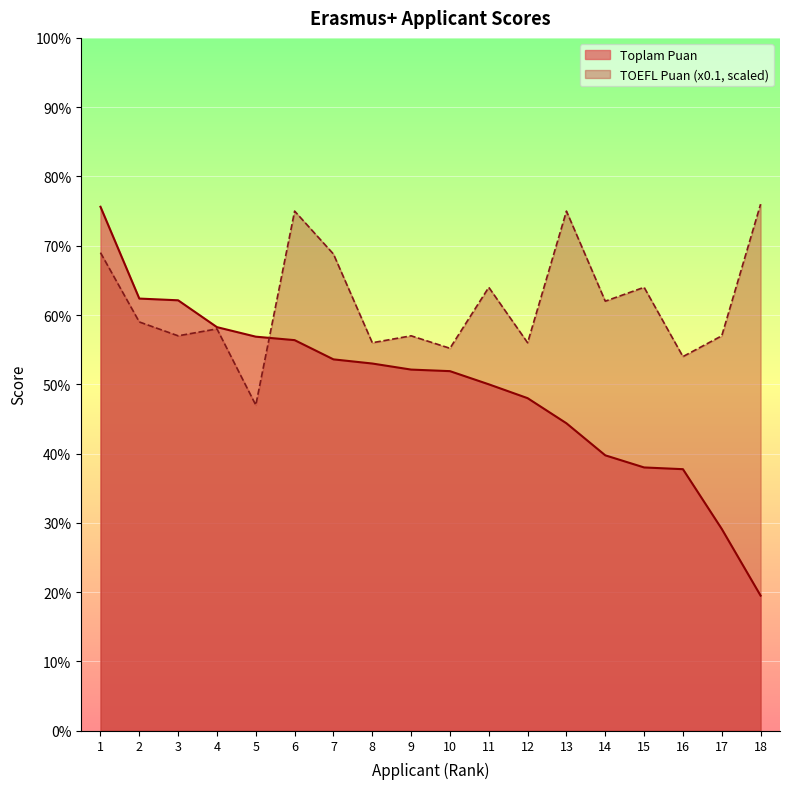

What is the lowest value of the Toplam Puan series?

19.5